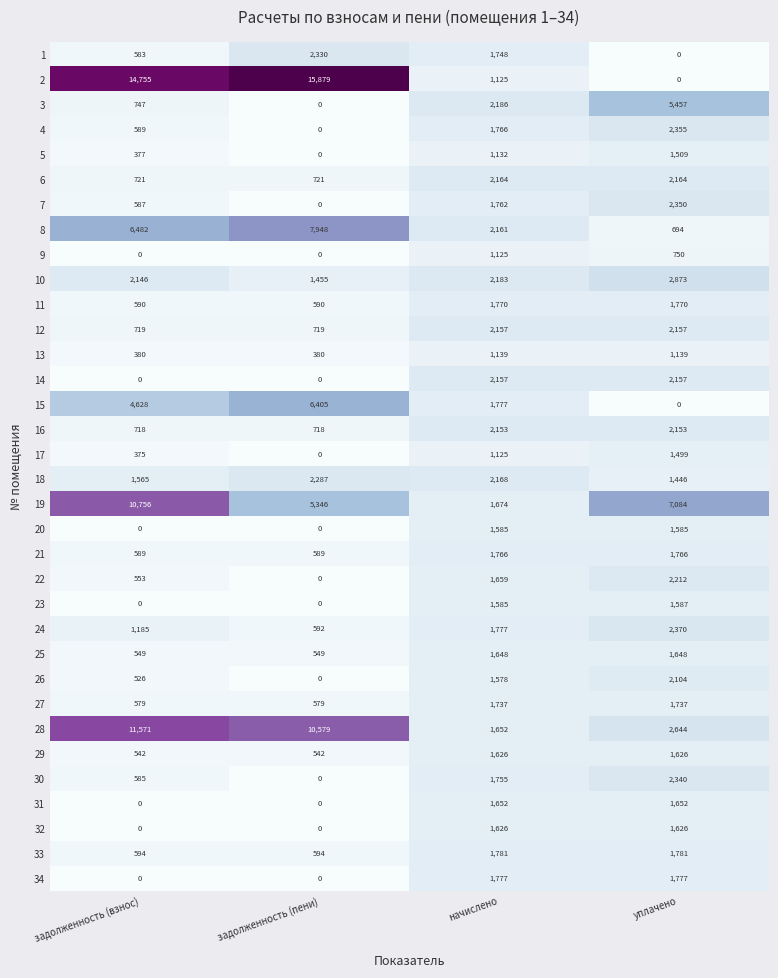

Rank the categories by 7 value from highest to lowest.

уплачено, начислено, задолженность (взнос), задолженность (пени)